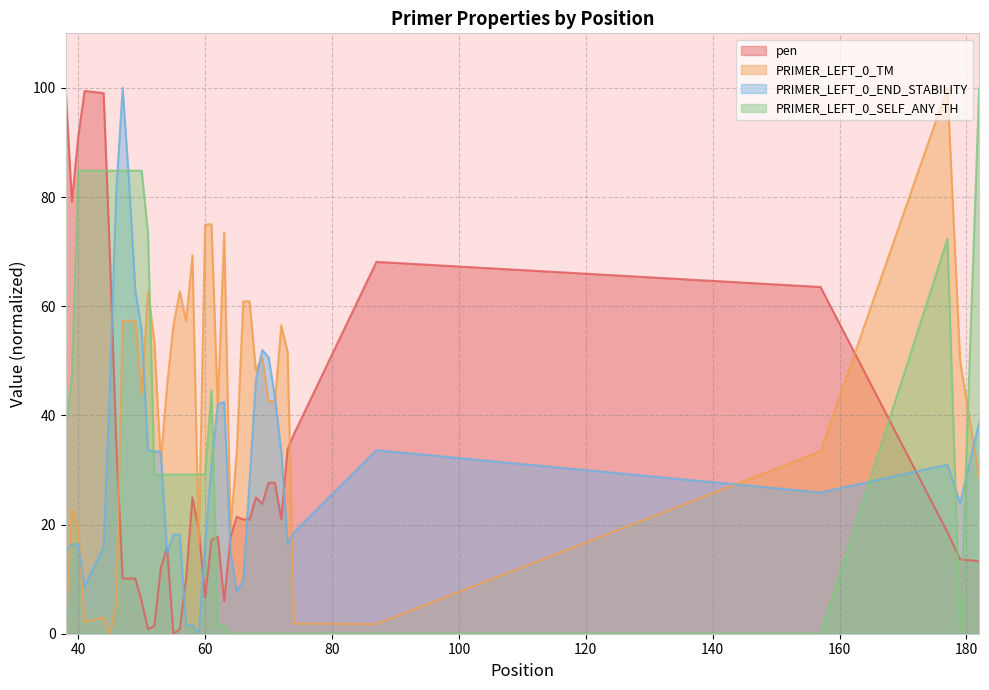

After their last crossing, which series has the higher values: pen or PRIMER_LEFT_0_SELF_ANY_TH?

PRIMER_LEFT_0_SELF_ANY_TH